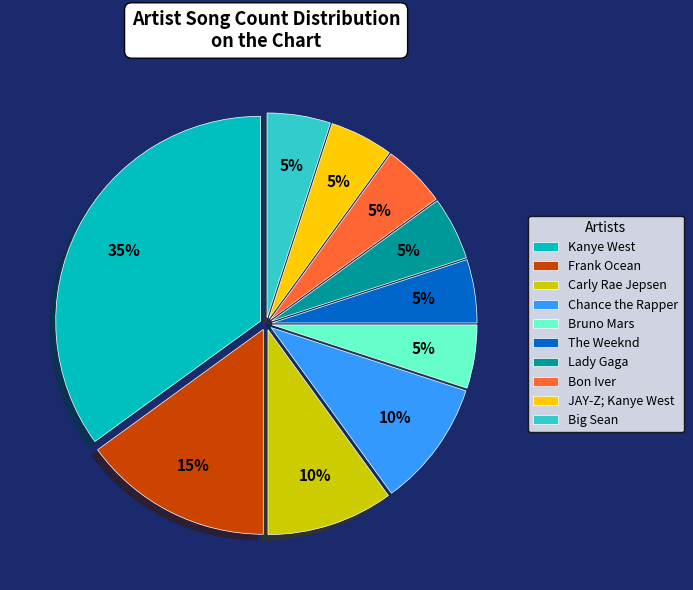

What percentage is the Chance the Rapper slice, to the nearest percent?

10%